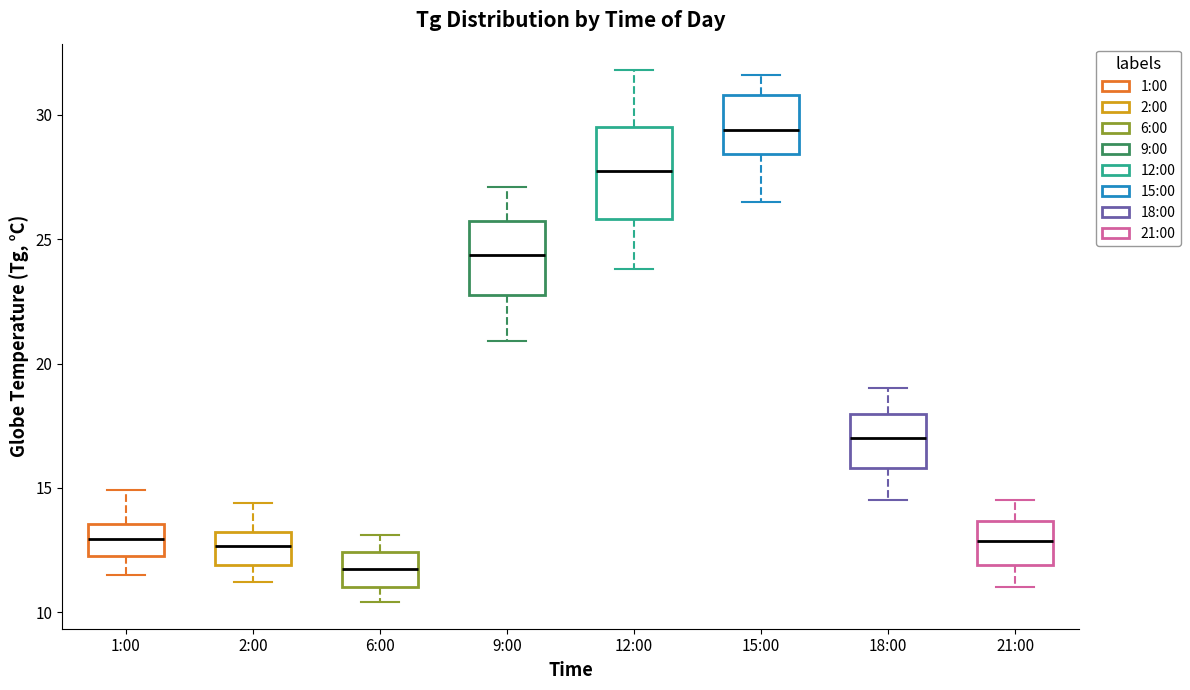

Which box's median line is the lowest?

6:00